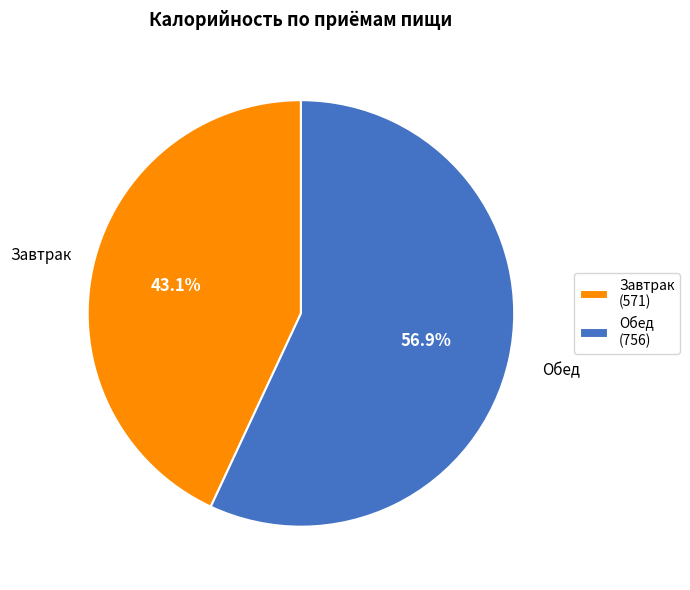

Is there a majority slice in this chart?

Yes